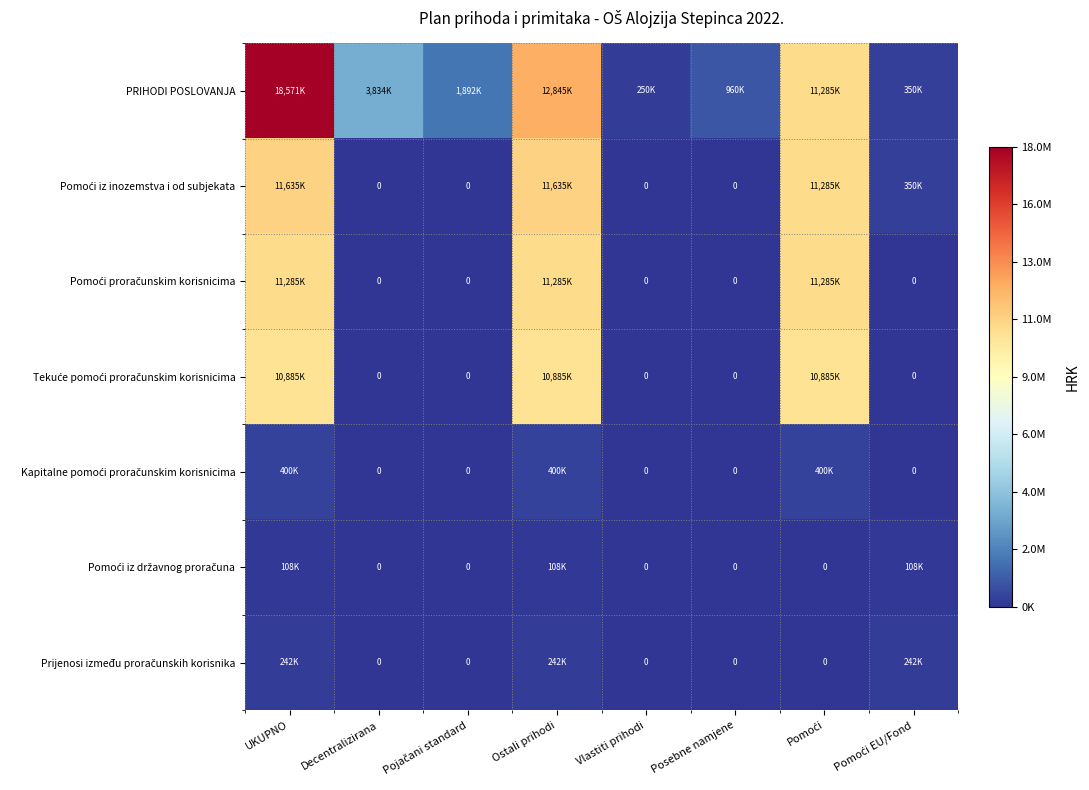

What value does the PRIHODI POSLOVANJA series have at Decentralizirana, to the nearest 50?

3834000